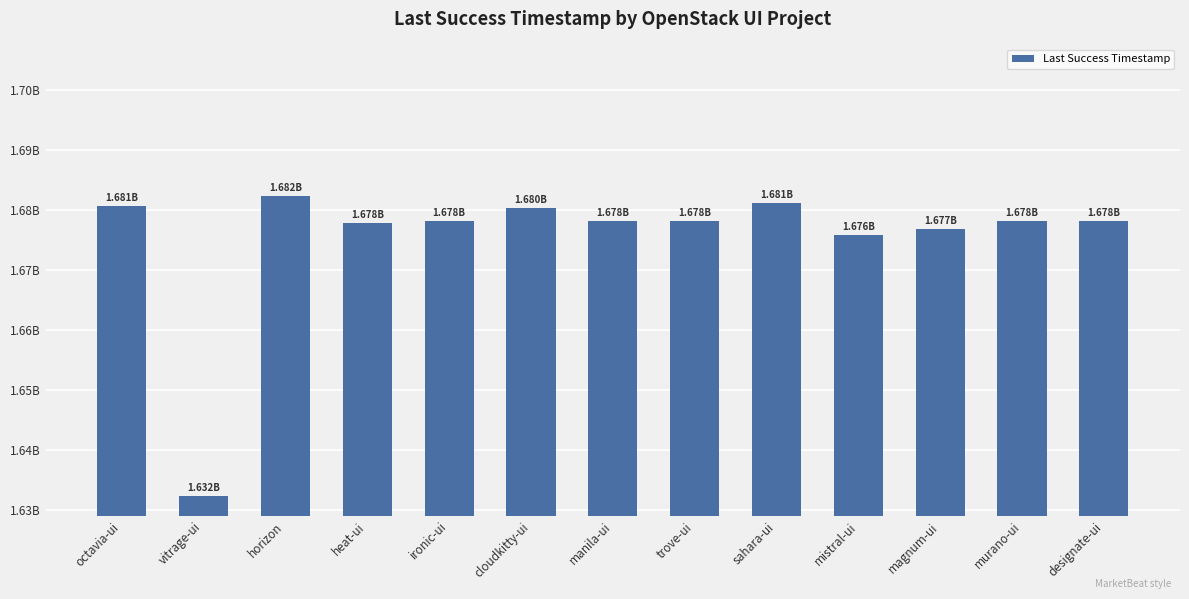

What is the difference between the maximum and minimum values?

50144383